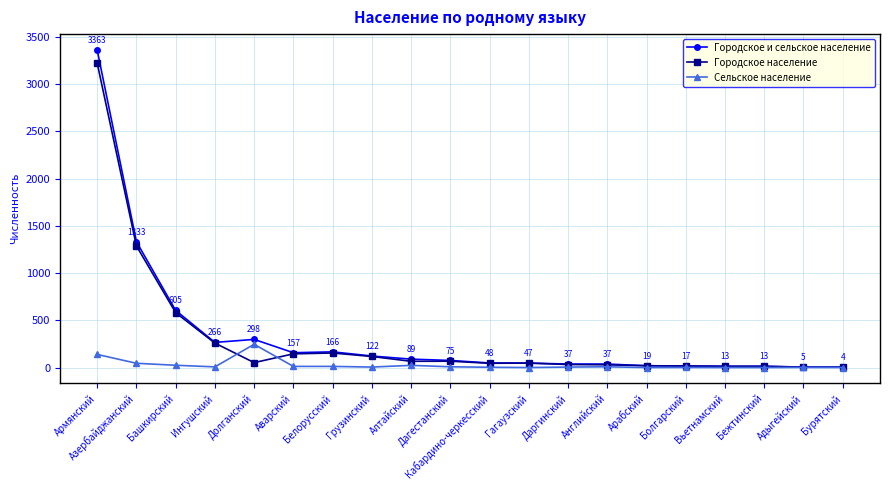

True or false: Городское население has a value of 16 at Болгарский.

True